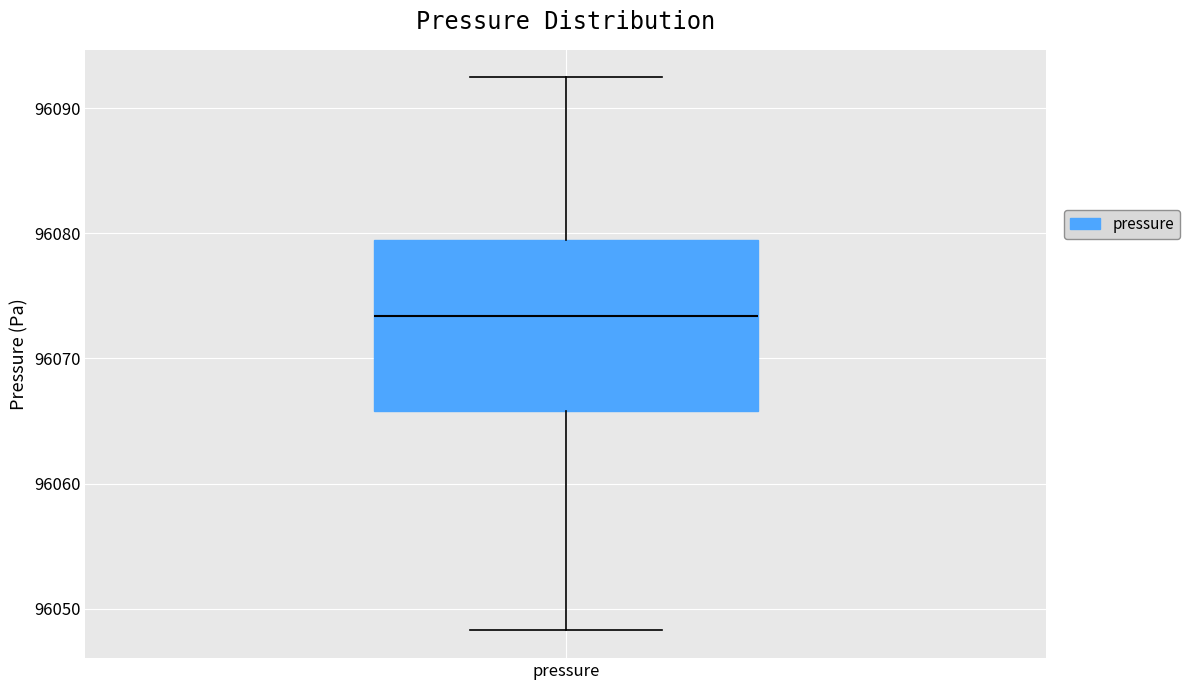

Read this box plot against the y-axis: the position of the median line, the range covered by the box, and the ends of both whiskers. The values are not printed on the chart, so give them approximately, as read against the axis.

median 96073, box 96066 to 96080, whiskers 96048 to 96092